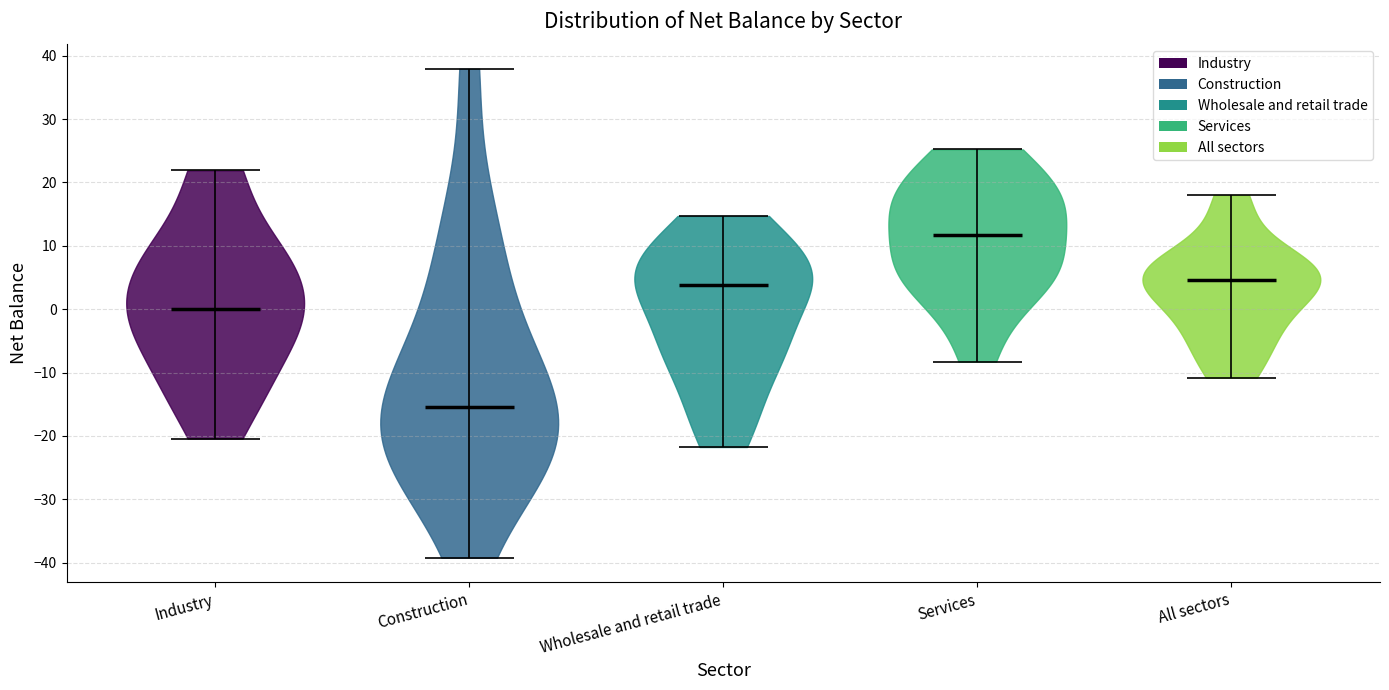

Reading left to right, read every violin against the y-axis: where its median line is, and the lowest and highest points it reaches. The values are not printed on the chart, so give them approximately, as read against the axis.

Industry: median line 0, lowest point -20, highest point 22
Construction: median line -15, lowest point -39, highest point 38
Wholesale and retail trade: median line 4, lowest point -22, highest point 15
Services: median line 12, lowest point -8, highest point 25
All sectors: median line 5, lowest point -11, highest point 18